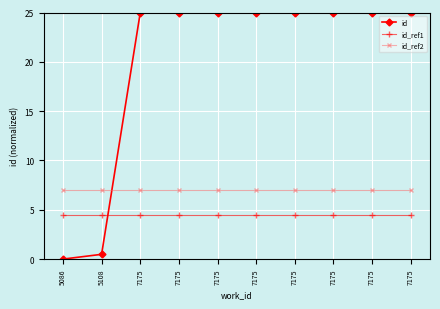

How many lines are shown in the chart?

3